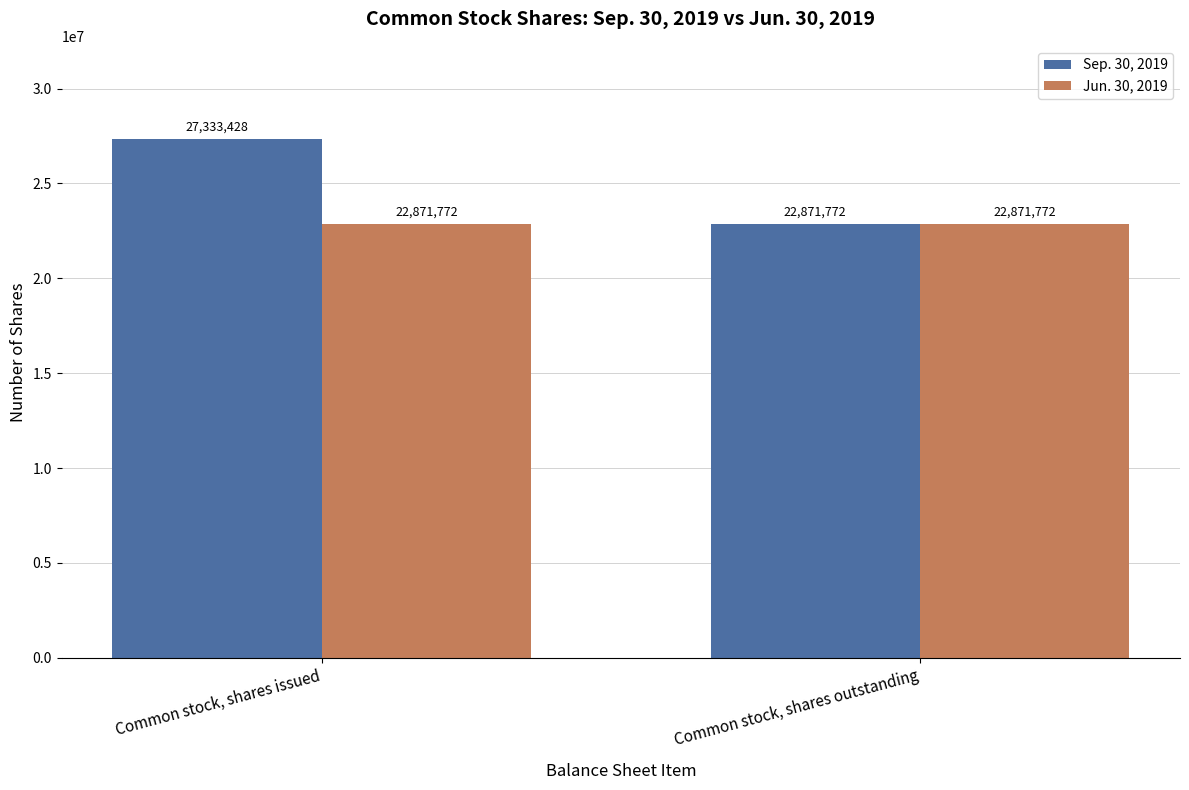

What is the sum of the Sep. 30, 2019 values at Common stock, shares outstanding and Common stock, shares issued?

50205200